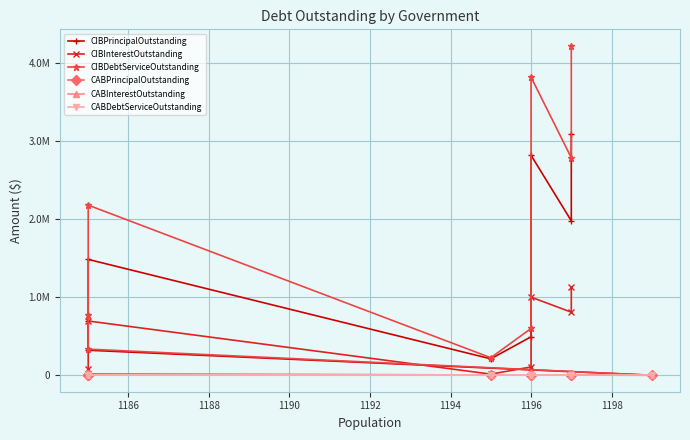

What is the maximum value shown in the chart?

4214401.9